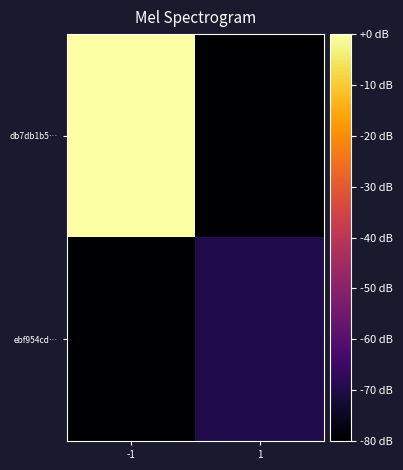

At which category is the sum across all series the highest?

-1